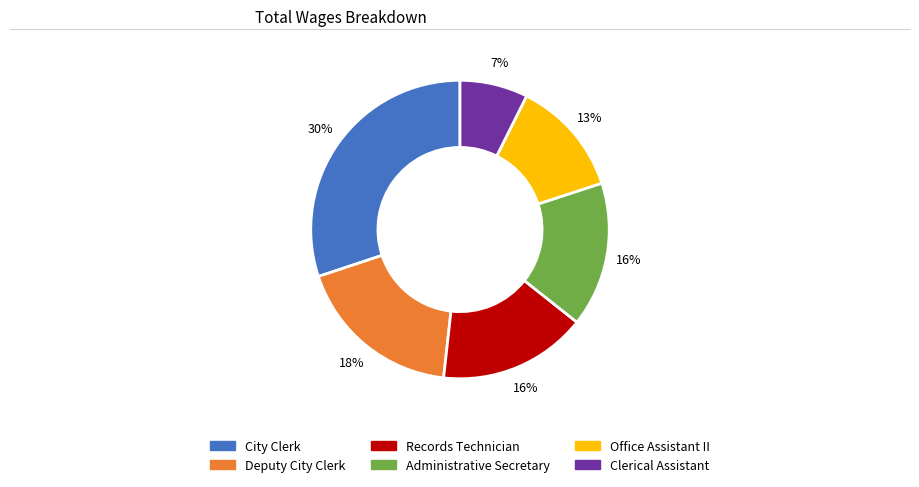

Which has a higher value, Administrative Secretary or Clerical Assistant?

Administrative Secretary